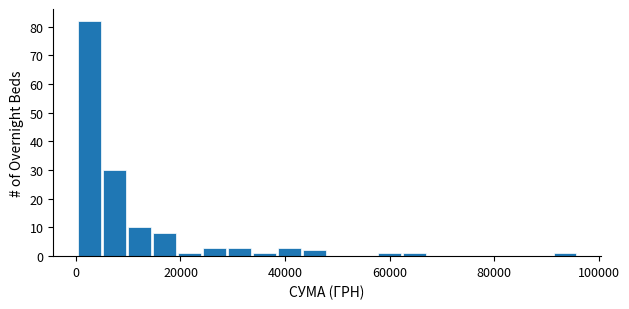

Read against the x-axis, roughly where is the centre of the tallest bar?

2000